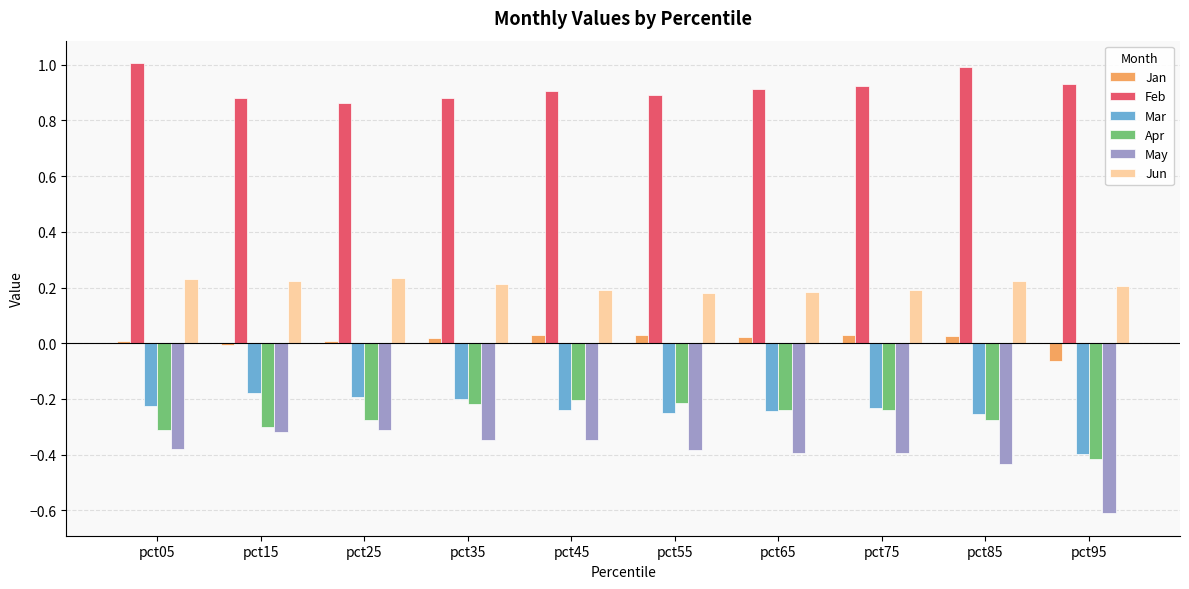

The value of Jan at pct05 is 0.0. True or false?

True